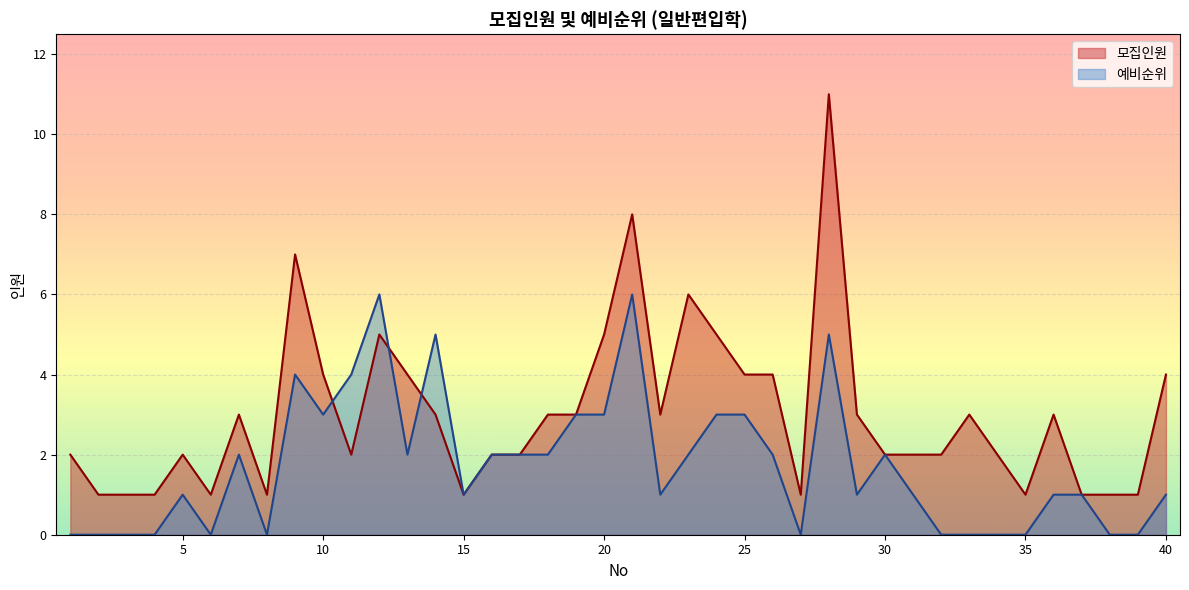

How many interior local peaks does the 예비순위 series have?

8